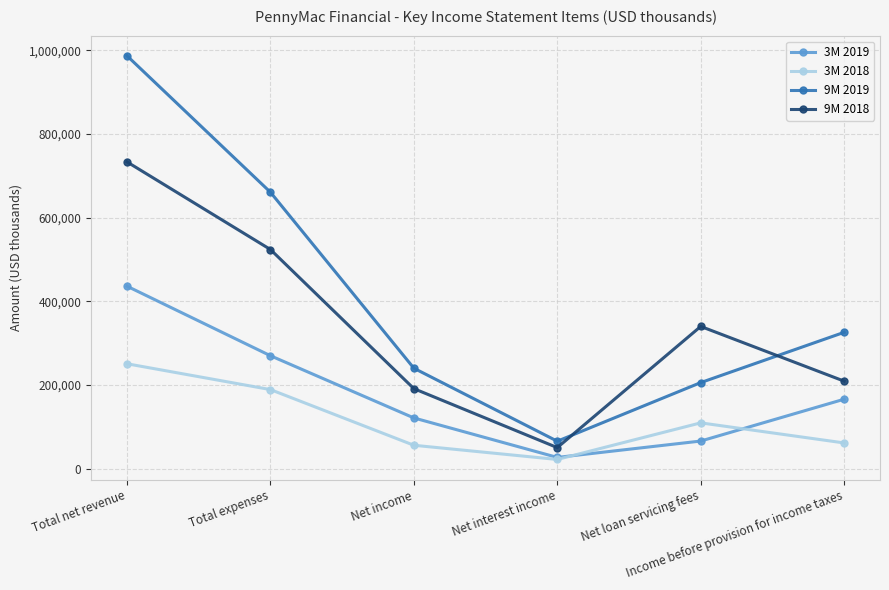

Where is 3M 2019 nearest to the value 231709?

Total expenses